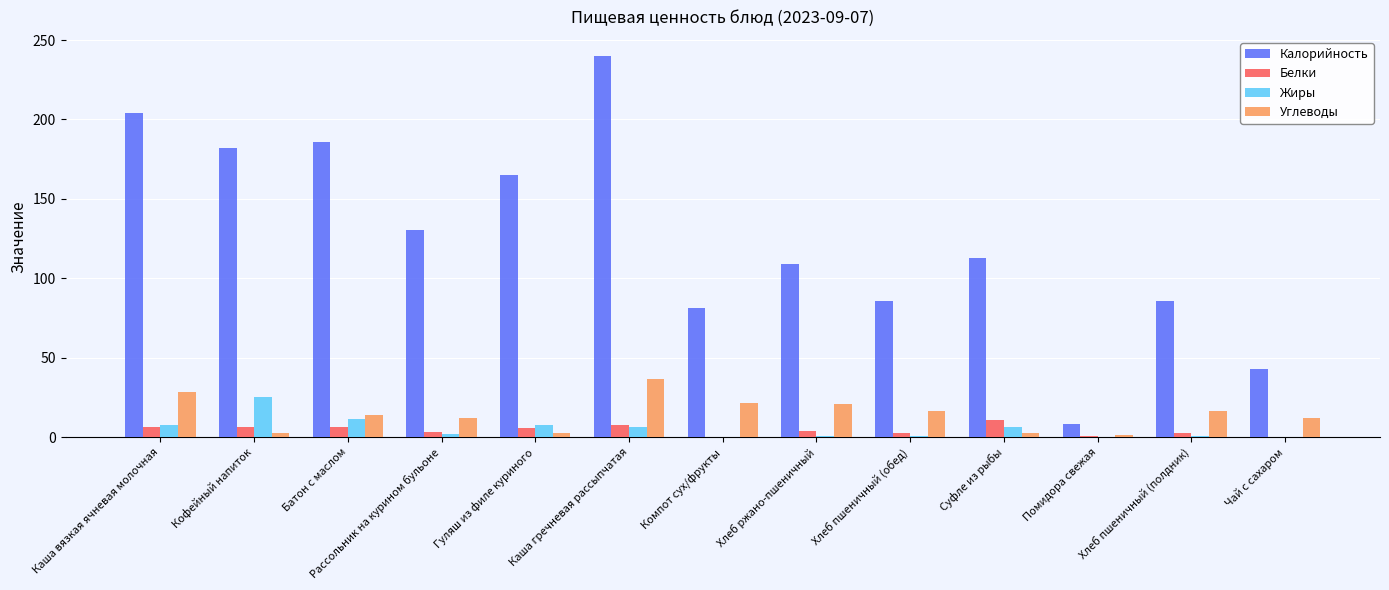

Which series has the widest spread of values?

Калорийность